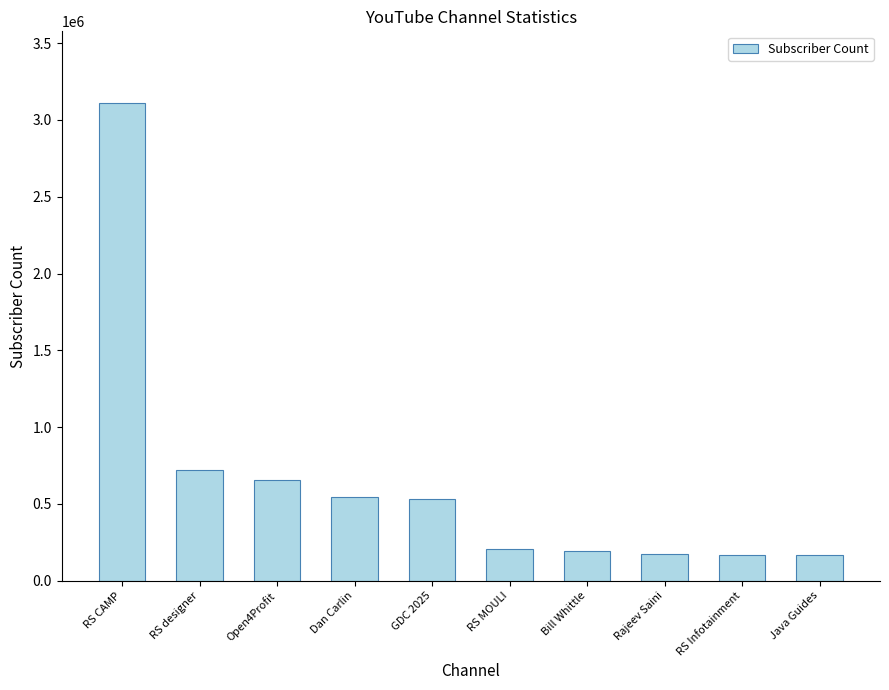

How many values are below 530000?

5